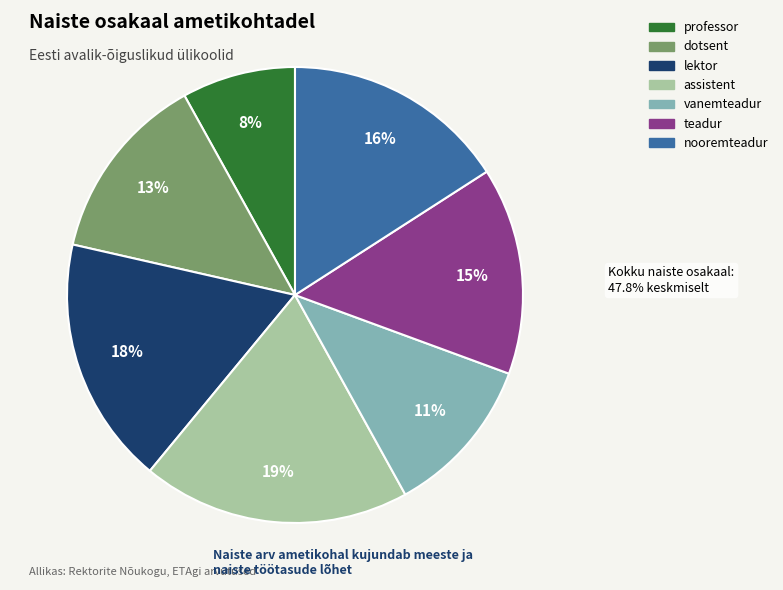

To the nearest percent, what is the combined percentage of dotsent and professor?

21%